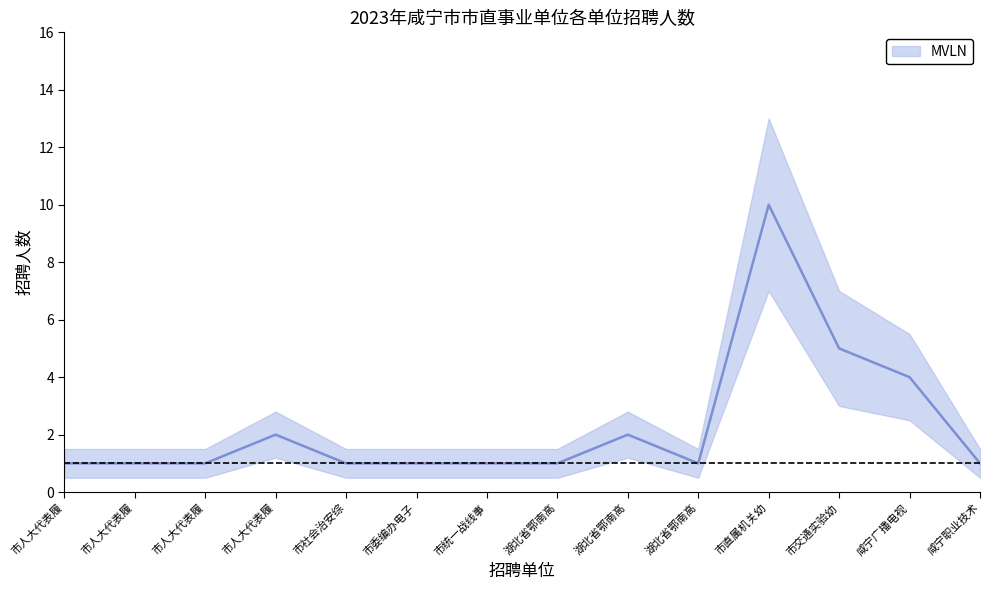

At which label is the value closest to 5?

市交通实验幼